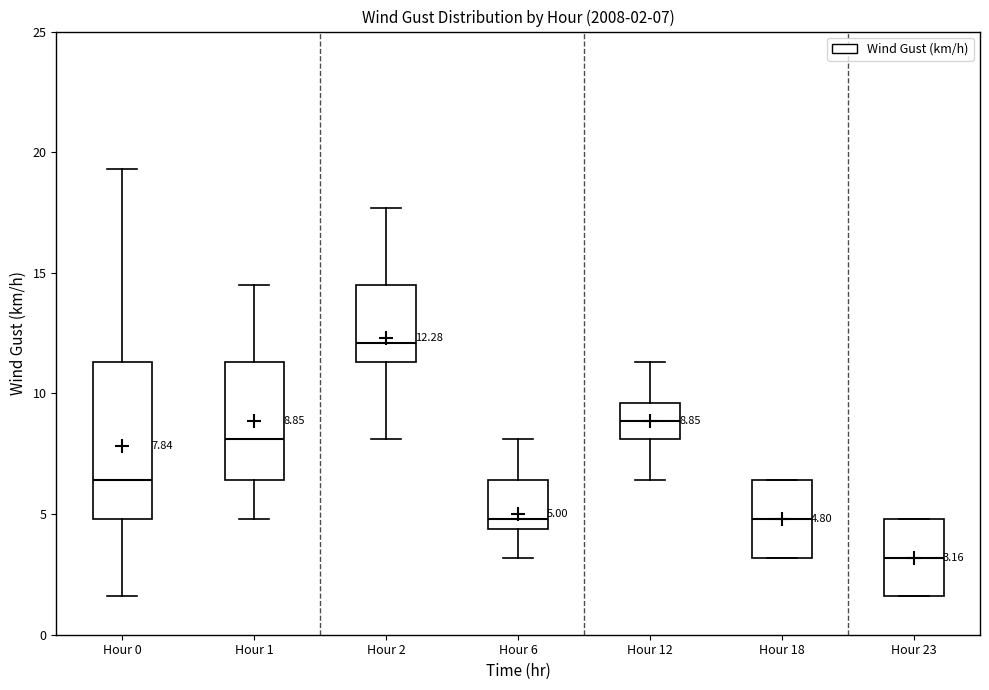

Which box's median line is the highest?

Hour 2